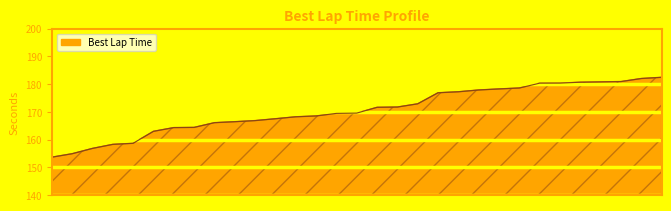

What is the difference between the maximum and second lowest values?

27.6